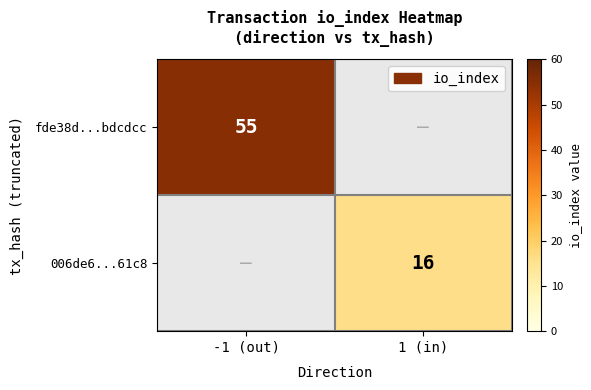

Is the value of 006de6...61c8 at 1 (in) greater than the value of fde38d...bdcdcc at -1 (out)?

No